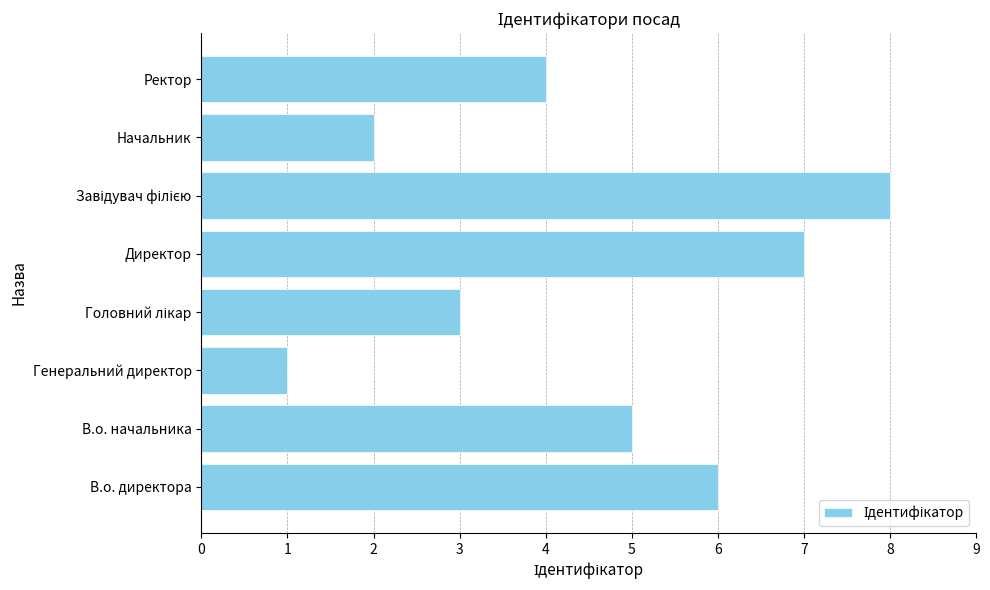

What is the change in value from В.о. директора to Директор?

+1